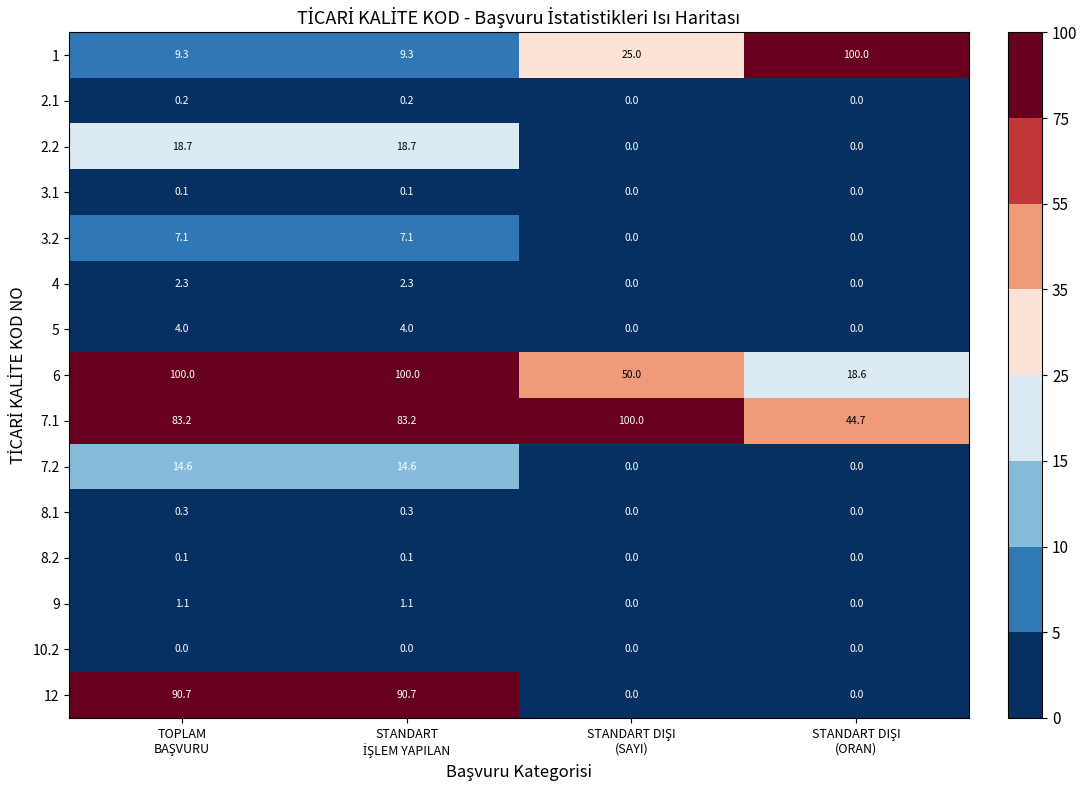

Which series has the largest total across all categories?

7.1